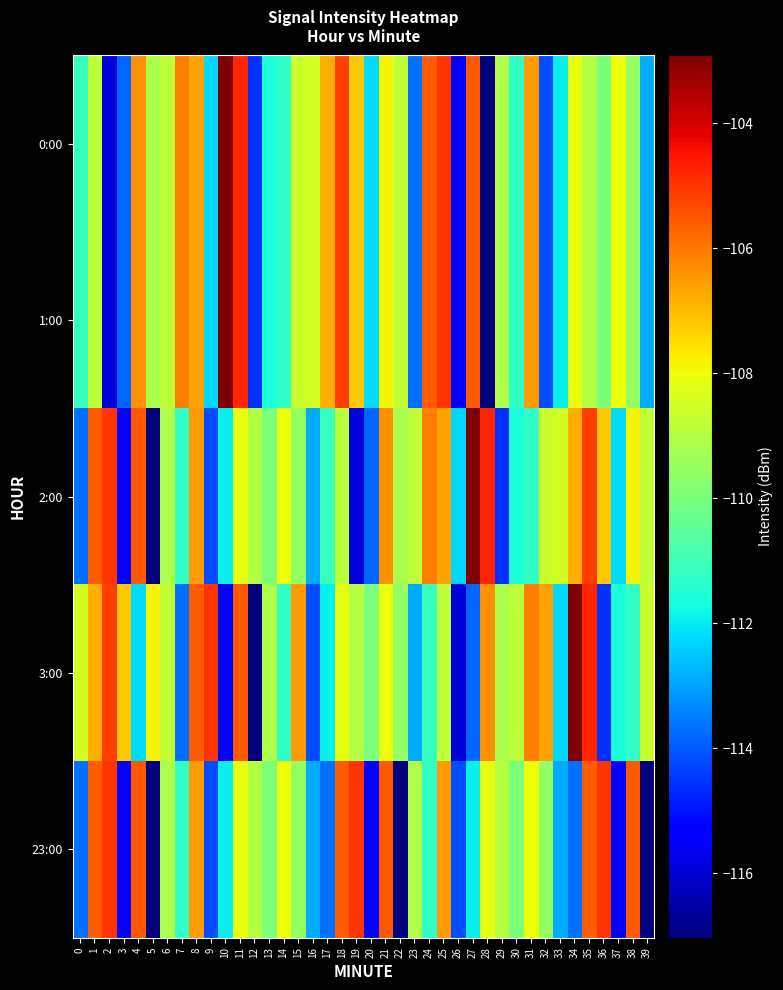

Reading left to right, extract all data points from this chart.

0:00: 0=-111.1	1=-108.9	2=-115.9	3=-113.9	4=-106.4	5=-109.2	6=-108.9	7=-106.1	8=-106.6	9=-112.3	10=-102.9	11=-104.8	12=-114.6	13=-111.6	14=-111.3	15=-108.6	16=-108.4	17=-106.8	18=-105.1	19=-107.2	20=-112.2	21=-107.8	22=-108.8	23=-113.7	24=-105.6	25=-105.0	26=-115.5	27=-105.6	28=-117.0	29=-109.1	30=-111.3	31=-106.5	32=-114.2	33=-111.9	34=-108.1	35=-109.0	36=-109.9	37=-108.0	38=-109.6	39=-112.9
1:00: 0=-111.1	1=-108.9	2=-115.9	3=-113.9	4=-106.4	5=-109.2	6=-108.9	7=-106.1	8=-106.6	9=-112.3	10=-102.9	11=-104.8	12=-114.6	13=-111.6	14=-111.3	15=-108.6	16=-108.4	17=-106.8	18=-105.1	19=-107.2	20=-112.2	21=-107.8	22=-108.8	23=-113.7	24=-105.6	25=-105.0	26=-115.5	27=-105.6	28=-117.0	29=-109.1	30=-111.3	31=-106.5	32=-114.2	33=-111.9	34=-108.1	35=-109.0	36=-109.9	37=-108.0	38=-109.6	39=-112.9
2:00: 0=-113.7	1=-105.6	2=-105.0	3=-115.5	4=-105.6	5=-117.0	6=-109.1	7=-111.3	8=-106.5	9=-114.2	10=-111.9	11=-108.1	12=-109.0	13=-109.9	14=-108.0	15=-109.6	16=-112.9	17=-111.1	18=-108.9	19=-115.9	20=-113.9	21=-106.4	22=-109.2	23=-108.9	24=-106.1	25=-106.6	26=-112.3	27=-102.9	28=-104.8	29=-114.6	30=-111.6	31=-111.3	32=-108.6	33=-108.4	34=-106.8	35=-105.1	36=-107.2	37=-112.2	38=-107.8	39=-108.8
3:00: 0=-108.4	1=-106.8	2=-105.1	3=-107.2	4=-112.2	5=-107.8	6=-108.8	7=-113.7	8=-105.6	9=-105.0	10=-115.5	11=-105.6	12=-117.0	13=-109.1	14=-111.3	15=-106.5	16=-114.2	17=-111.9	18=-108.1	19=-109.0	20=-109.9	21=-108.0	22=-109.6	23=-112.9	24=-111.1	25=-108.9	26=-115.9	27=-113.9	28=-106.4	29=-109.2	30=-108.9	31=-106.1	32=-106.6	33=-112.3	34=-102.9	35=-104.8	36=-114.6	37=-111.6	38=-111.3	39=-108.6
23:00: 0=-113.7	1=-105.6	2=-105.0	3=-115.5	4=-105.6	5=-117.0	6=-109.1	7=-111.3	8=-106.5	9=-114.2	10=-111.9	11=-108.1	12=-109.0	13=-109.9	14=-108.0	15=-109.6	16=-112.9	17=-113.7	18=-105.6	19=-105.0	20=-115.5	21=-105.6	22=-117.0	23=-109.1	24=-111.3	25=-106.5	26=-114.2	27=-111.9	28=-108.1	29=-109.0	30=-109.9	31=-108.0	32=-109.6	33=-112.9	34=-113.7	35=-105.6	36=-105.0	37=-115.5	38=-105.6	39=-117.0